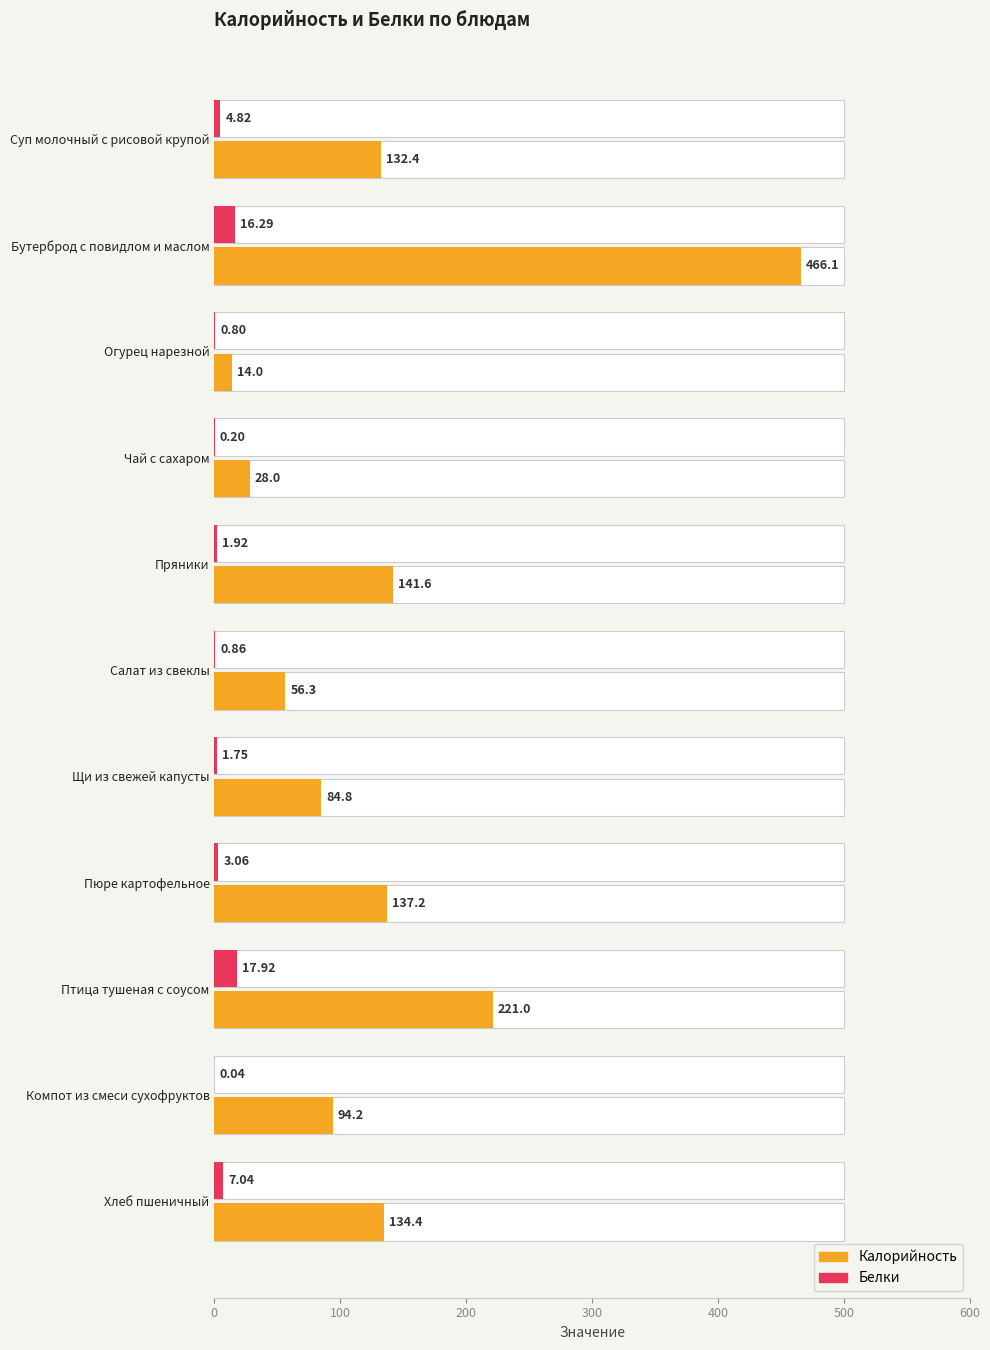

What is the value of the Белки bar at the 8th from the left?

3.1